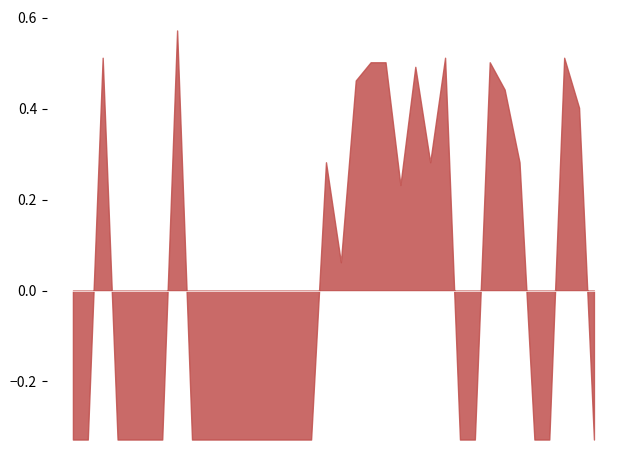

Does the chart have visible grid lines?

No